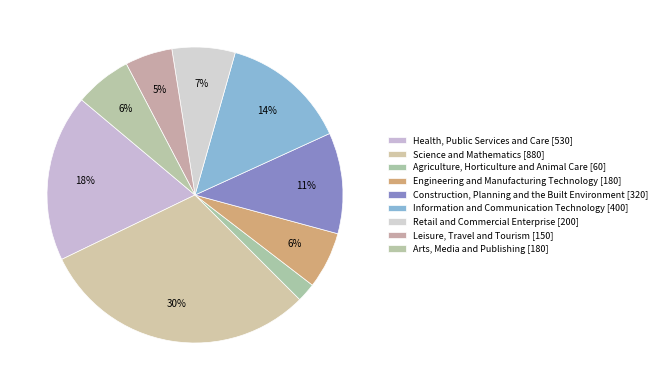

How many segments does this pie chart have?

9